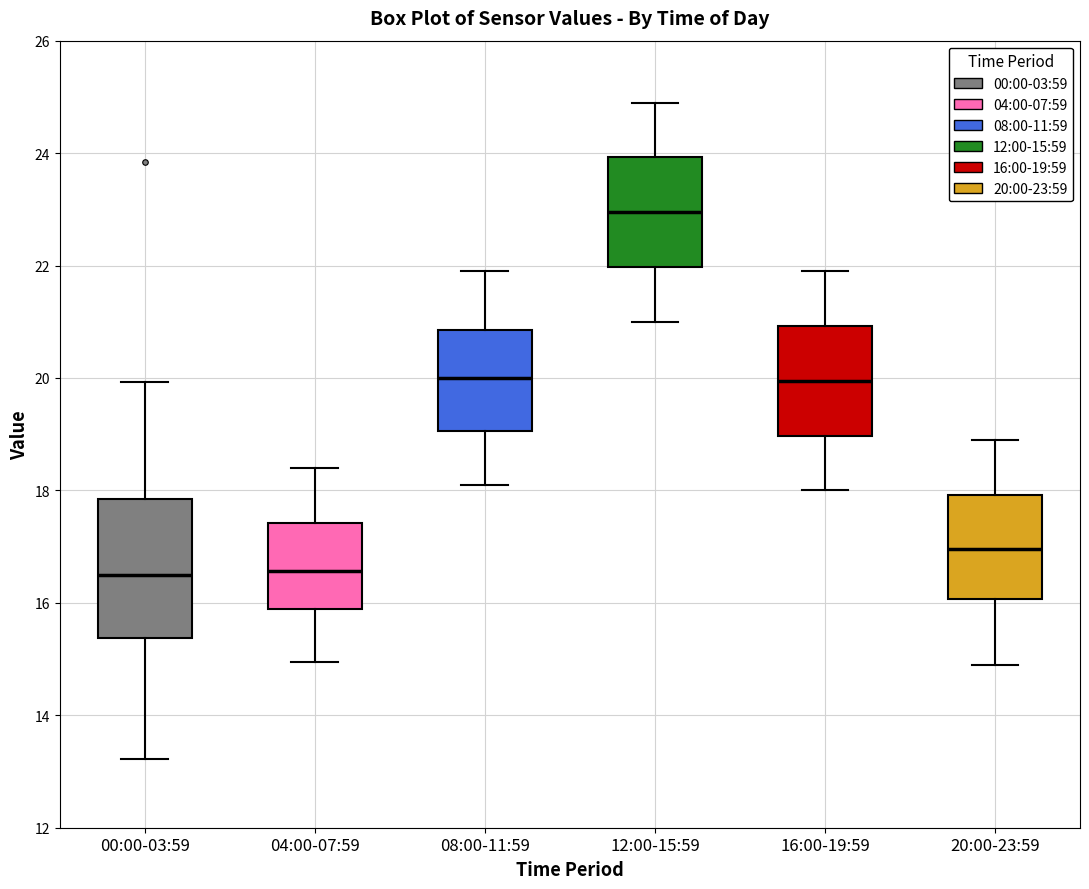

Reading left to right, read every box against the y-axis: the position of its median line, the range the box covers, and the ends of its whiskers. The values are not printed on the chart, so give them approximately, as read against the axis.

00:00-03:59: median 16.6, box 15.4 to 17.8, whiskers 13.2 to 20.0
04:00-07:59: median 16.6, box 15.8 to 17.4, whiskers 15.0 to 18.4
08:00-11:59: median 20.0, box 19.0 to 20.8, whiskers 18.2 to 22.0
12:00-15:59: median 23.0, box 22.0 to 24.0, whiskers 21.0 to 25.0
16:00-19:59: median 20.0, box 19.0 to 21.0, whiskers 18.0 to 22.0
20:00-23:59: median 17.0, box 16.0 to 18.0, whiskers 15.0 to 19.0